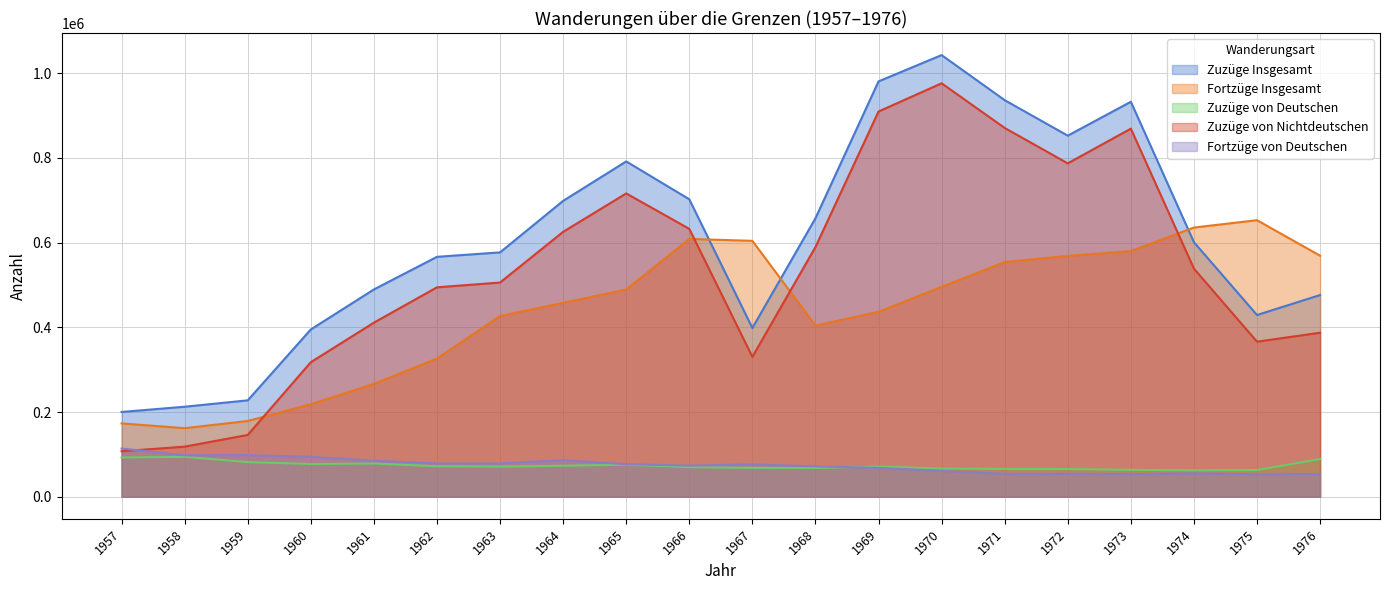

The Zuzüge von Nichtdeutschen series shows 869109 at 1973. True or false?

True